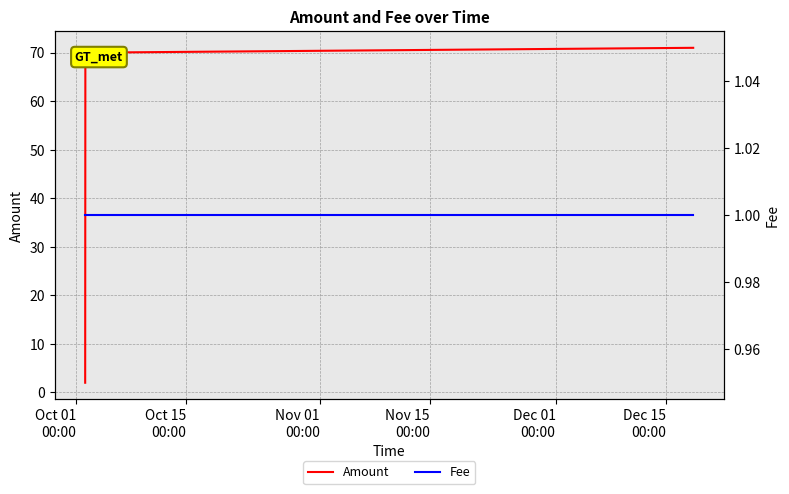

What is the minimum value shown in the chart?

1